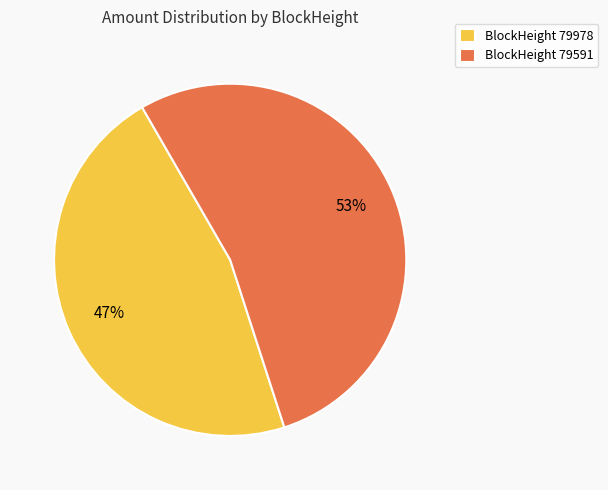

Rank the categories by value from highest to lowest.

BlockHeight 79591, BlockHeight 79978